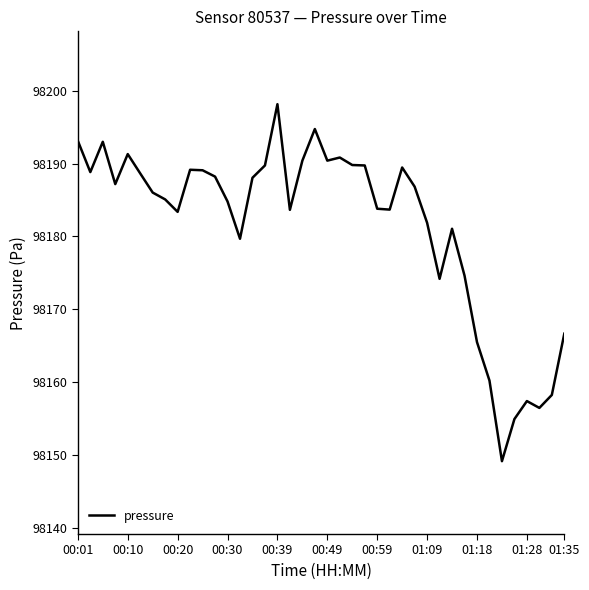

What is the minimum value shown in the chart?

98149.2